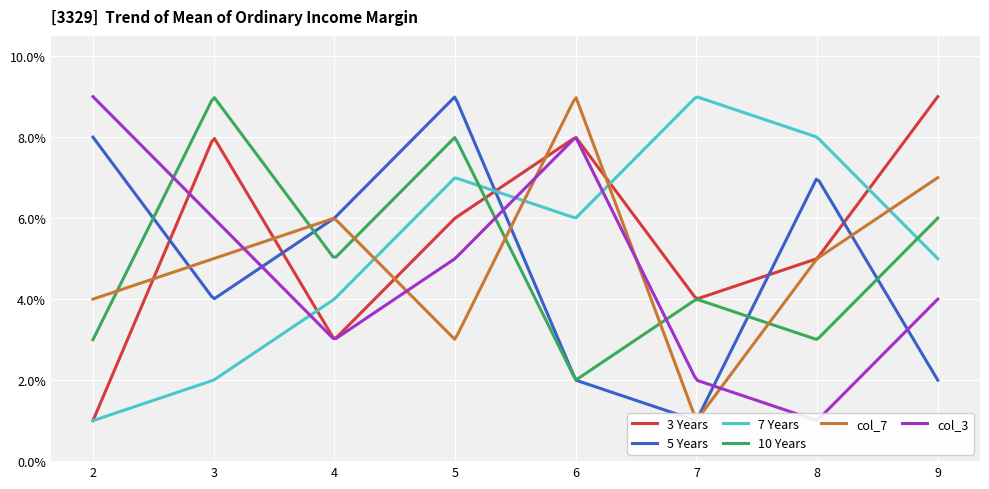

Is this an area chart (filled region under the line)?

No